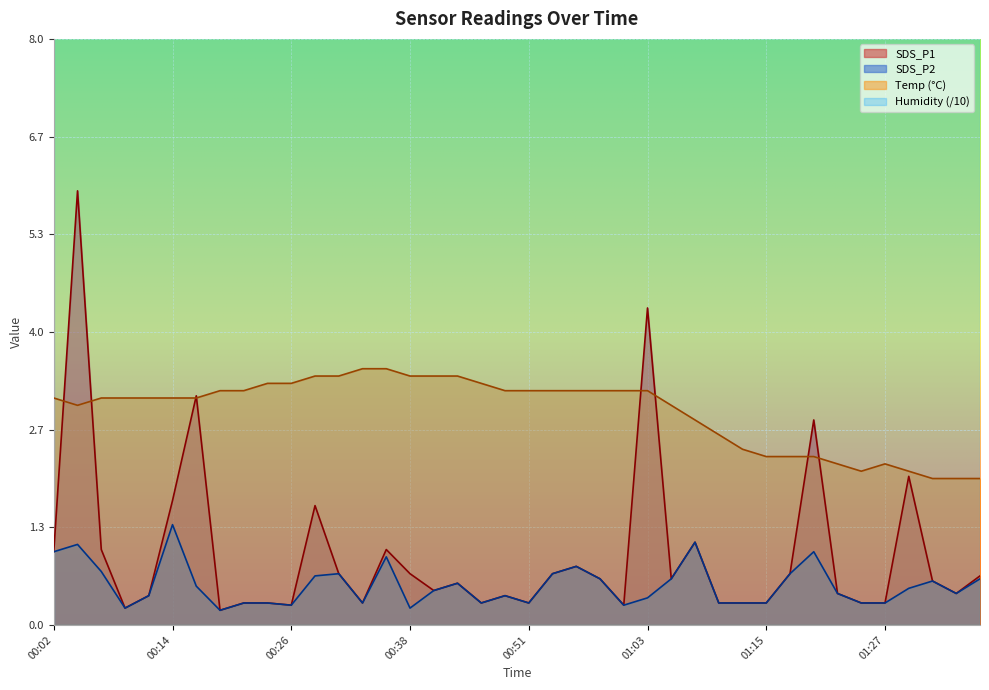

What is the label of the 36th point from the left?

01:27